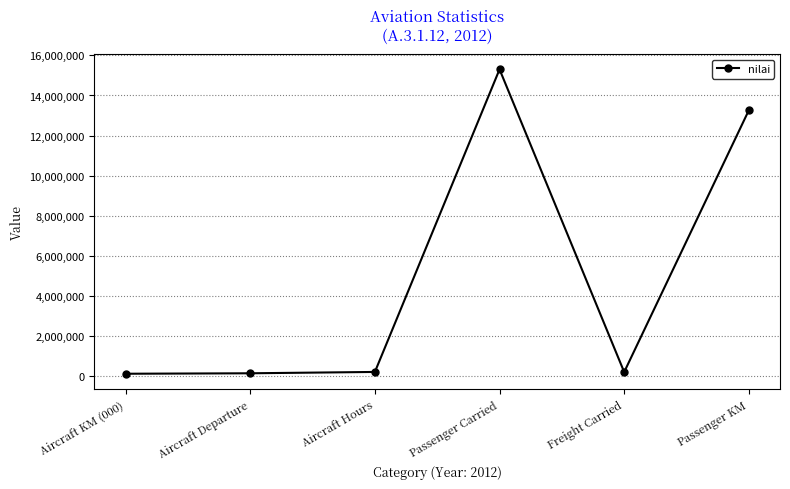

What is the sum of all values?

29182187